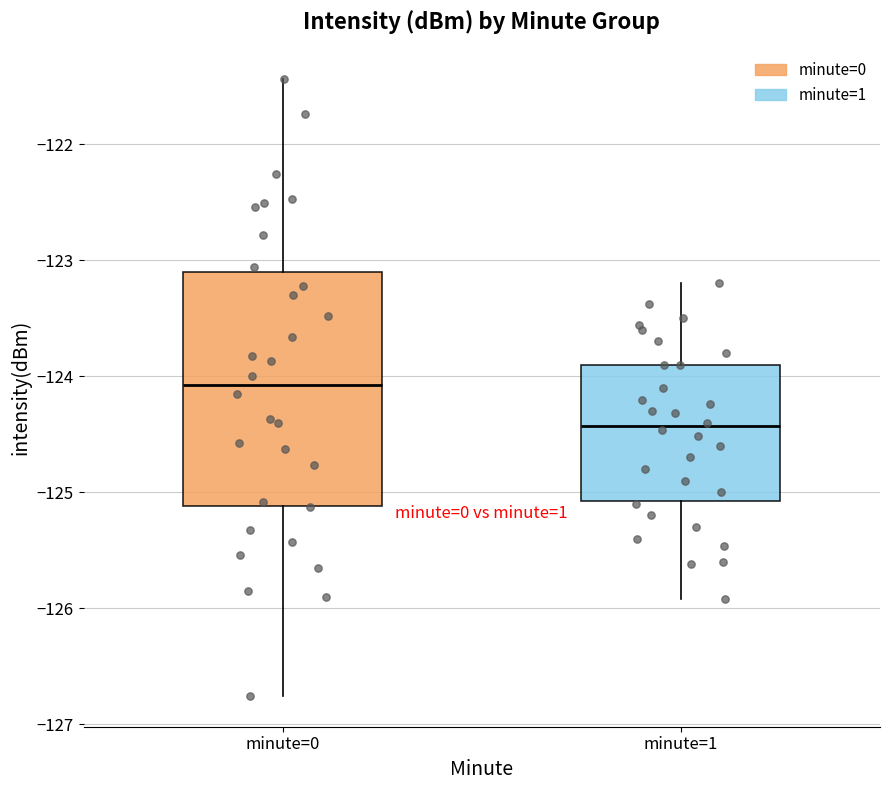

Where is the lower edge of the box for minute=1 on the y-axis? The values are not printed on the chart, so give them approximately, as read against the axis.

-125.1